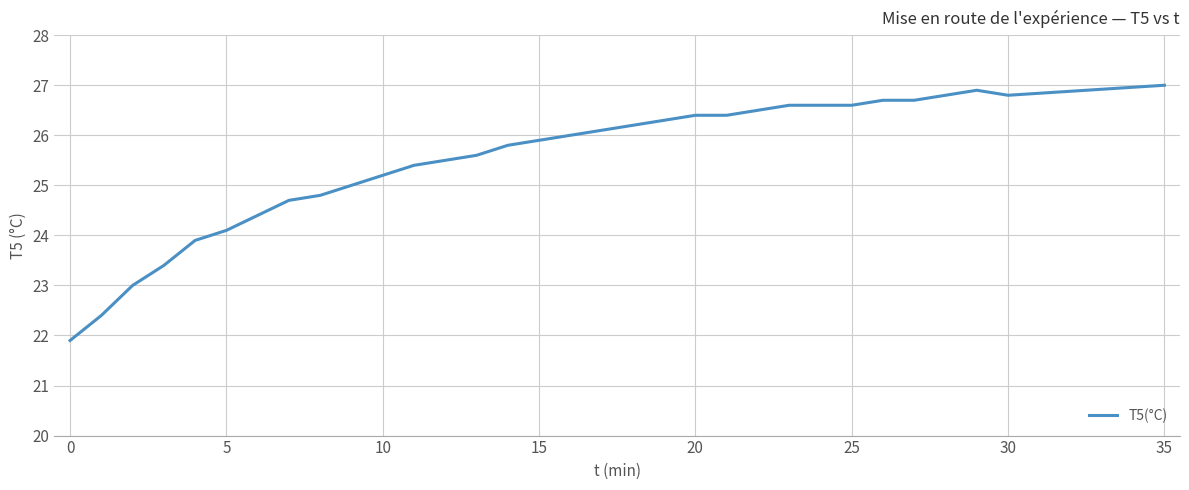

What is the difference between the maximum and minimum values?

5.1